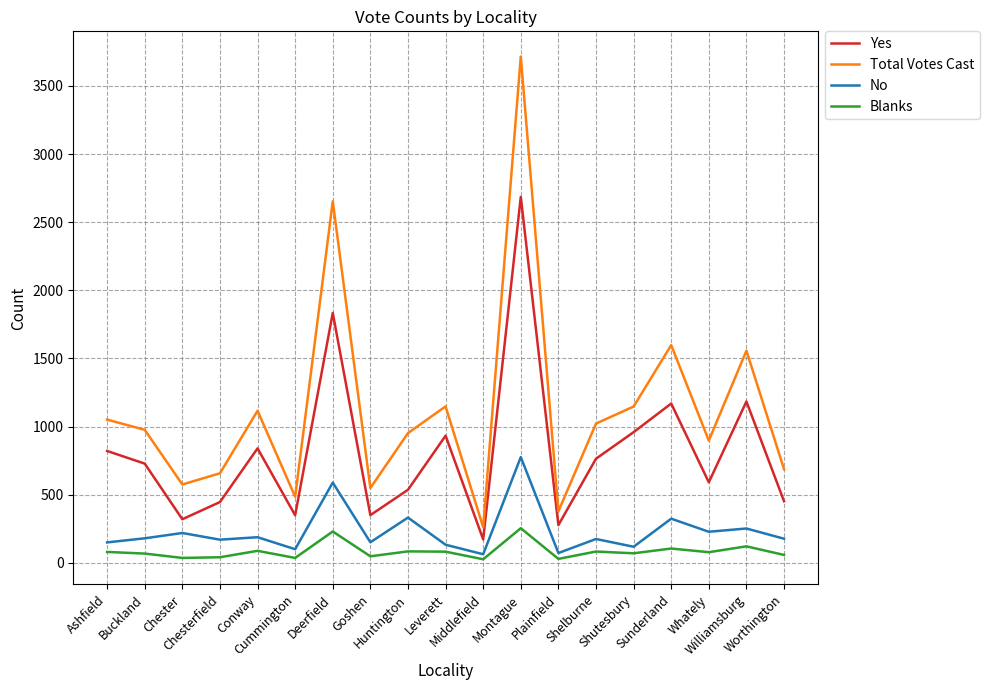

Which series has the largest range (max minus min)?

Total Votes Cast